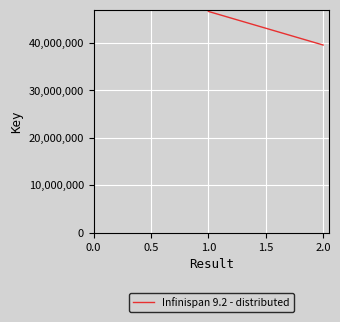

What is the change in value from 1.0 to 2.0?

-7085400